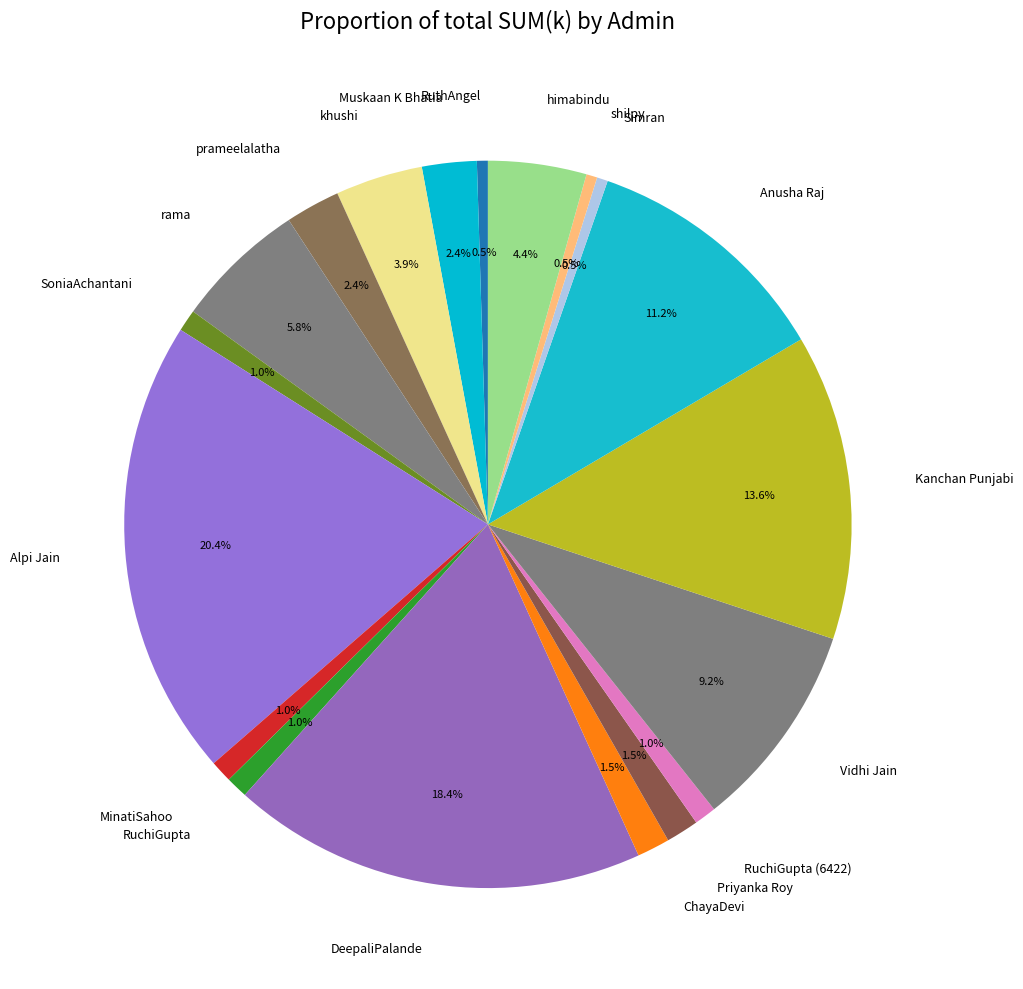

True or false: RuchiGupta accounts for 1% of the total.

True